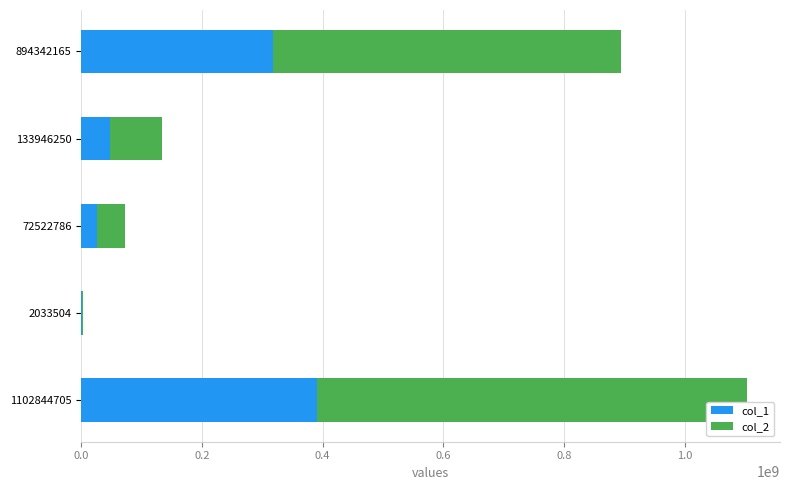

True or false: col_1 has a value of 26562125 at 72522786.

True